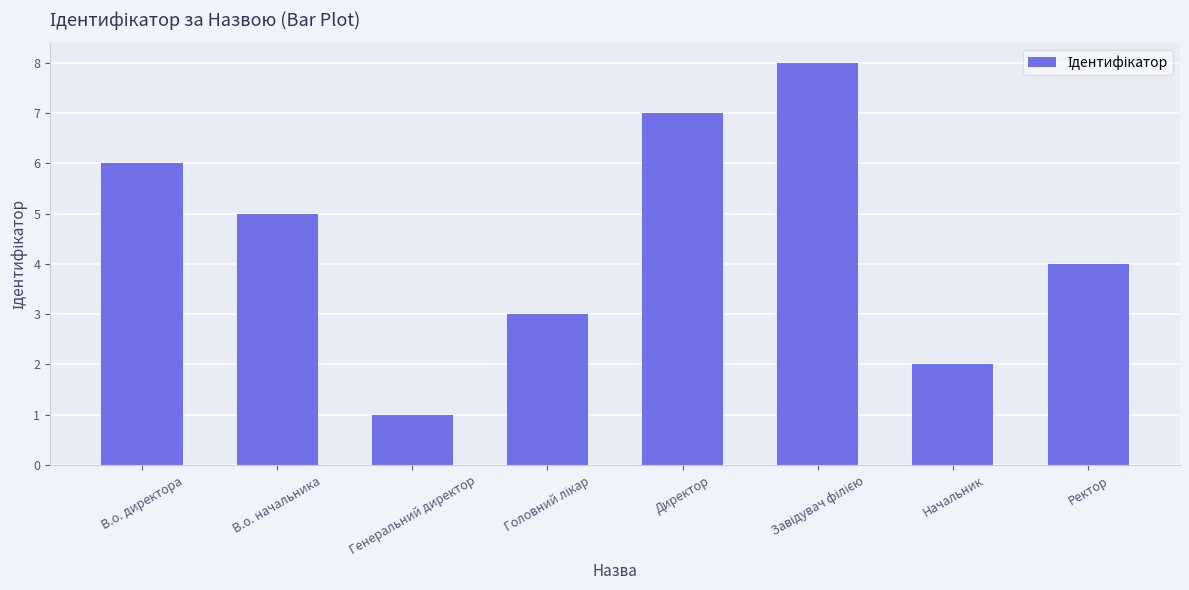

What is the sum of all values?

36